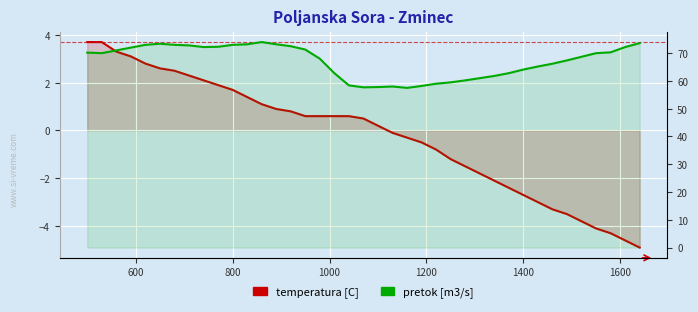

Reading right to left, transcribe all the data shown in this chart.

temperatura [C]: -4.9	-4.6	-4.3	-4.1	-3.8	-3.5	-3.3	-3.0	-2.7	-2.4	-2.1	-1.8	-1.5	-1.2	-0.8	-0.5	-0.3	-0.1	0.2	0.5	0.6	0.6	0.6	0.6	0.8	0.9	1.1	1.4	1.7	1.9	2.1	2.3	2.5	2.6	2.8	3.1	3.3	3.7	3.7
pretok [m3/s]: 73.6	72.2	70.3	70.0	68.7	67.4	66.2	65.2	64.1	62.8	61.8	61.0	60.2	59.5	59.0	58.2	57.5	58.0	57.8	57.7	58.4	62.8	68.0	71.3	72.5	73.2	74.0	73.2	73.0	72.3	72.2	72.8	73.0	73.4	73.0	72.0	71.0	70.0	70.2